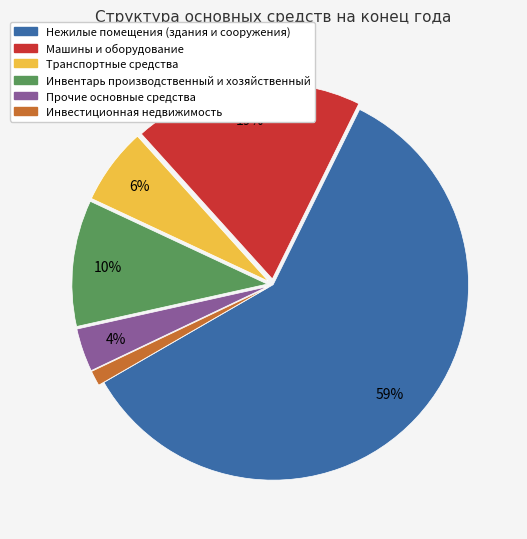

Rank the categories by value from lowest to highest.

Инвестиционная недвижимость, Прочие основные средства, Транспортные средства, Инвентарь производственный, Машины и оборудование, Нежилые помещения